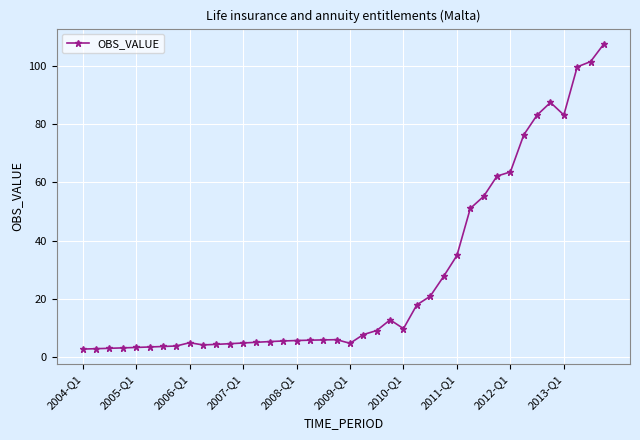

What is the value of the 31st point from the left?

55.2